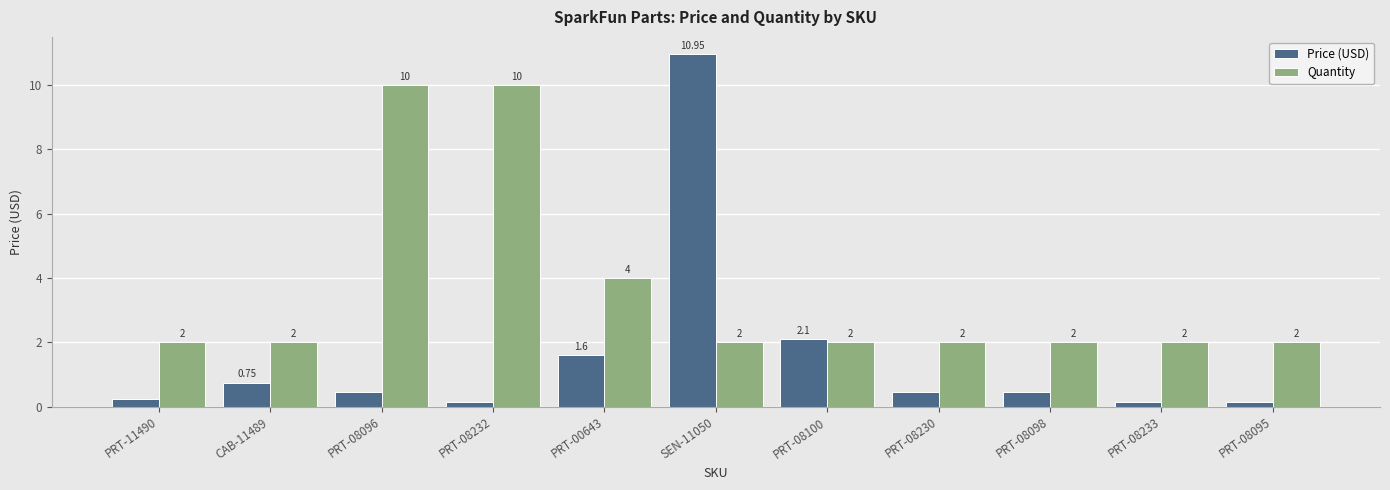

What is the label of the 10th bar from the right?

CAB-11489